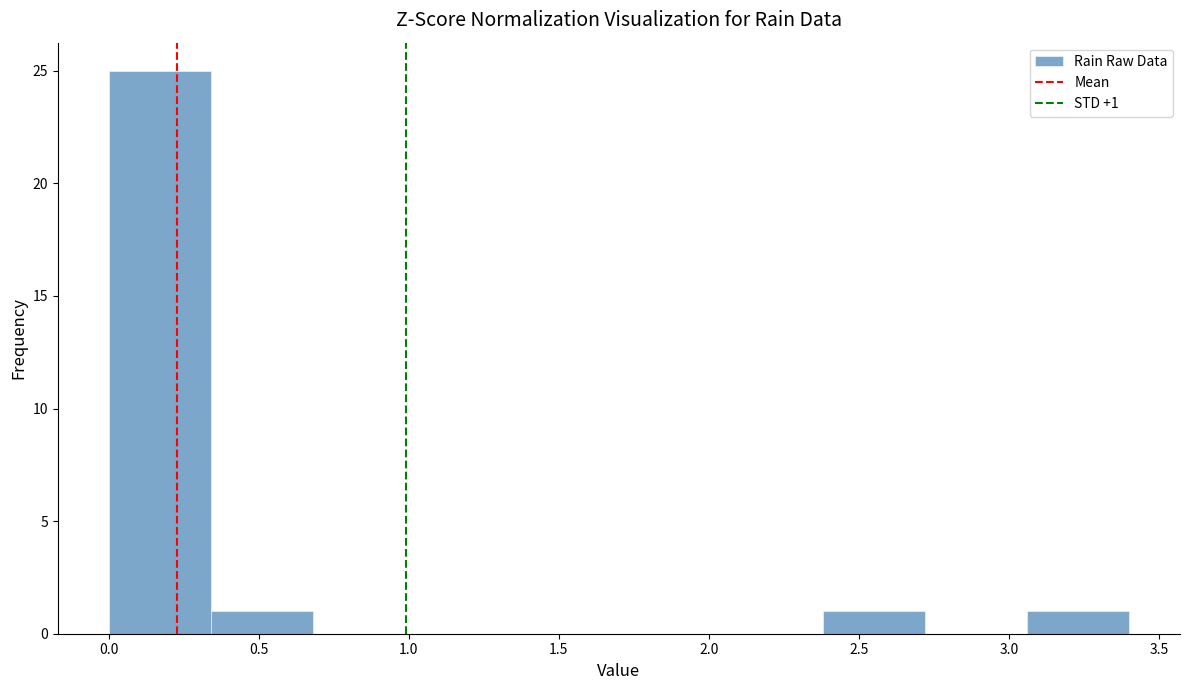

Which range on the x-axis has the tallest bar?

0.00 to 0.34